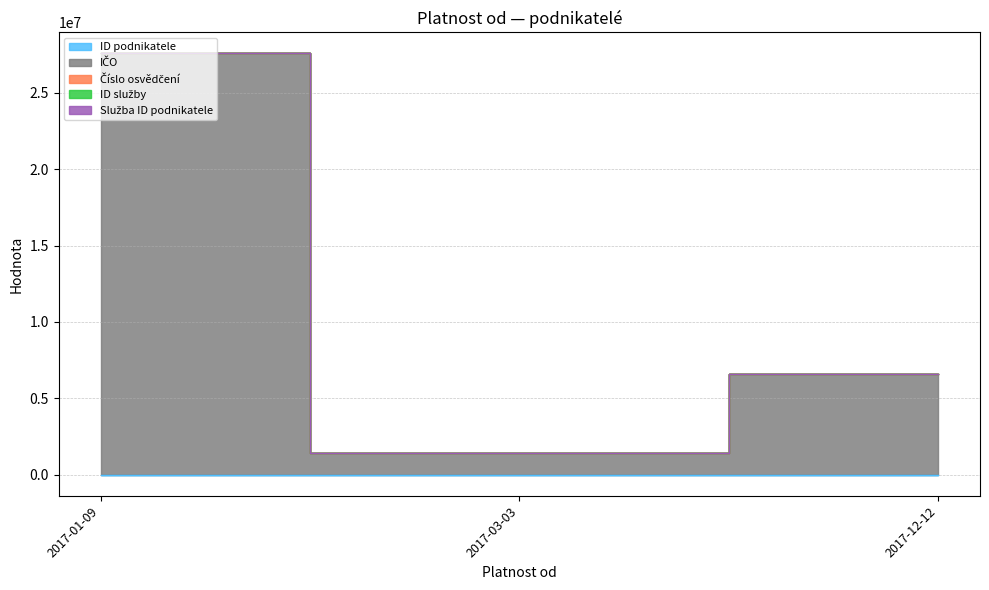

What is the average value of the Číslo osvědčení series?

34